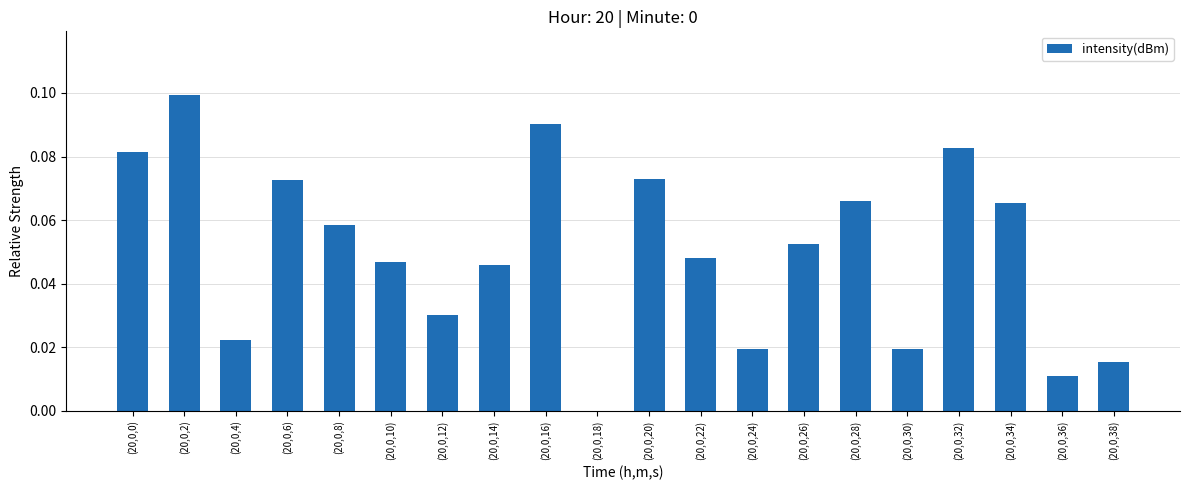

The chart shows a value of 0.0 at (20,0,24). True or false?

True